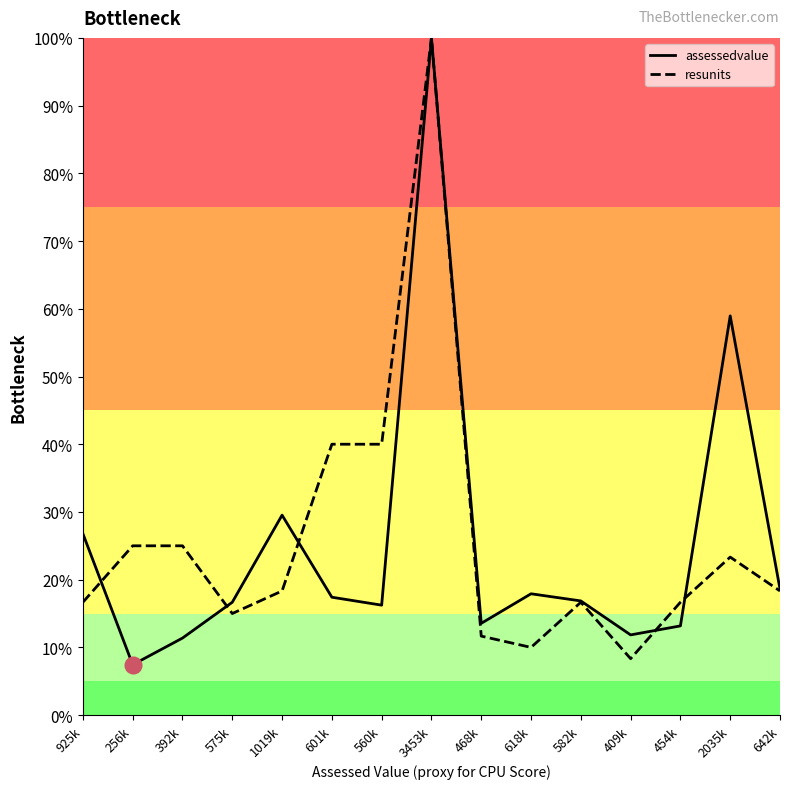

What is the approximate value of assessedvalue at 392k?

11.4